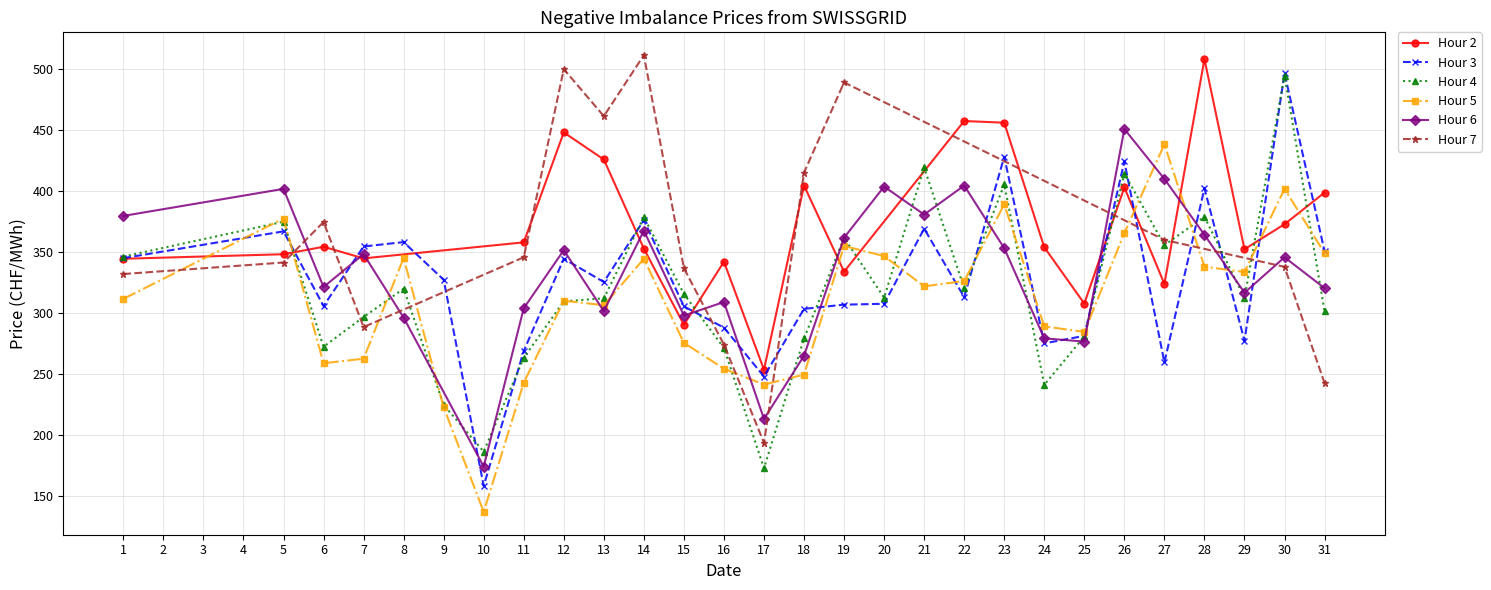

Is it true that Hour 4 equals 319.9 at 22?

True